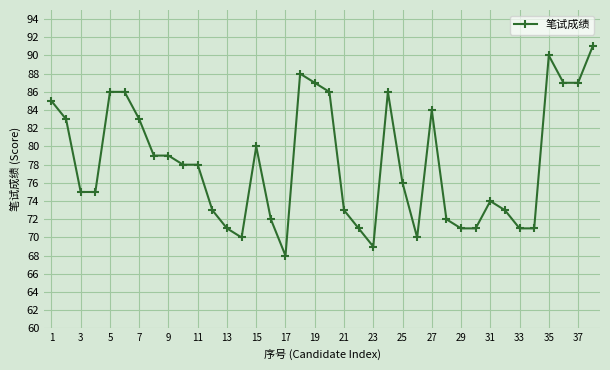

What is the minimum value shown in the chart?

68